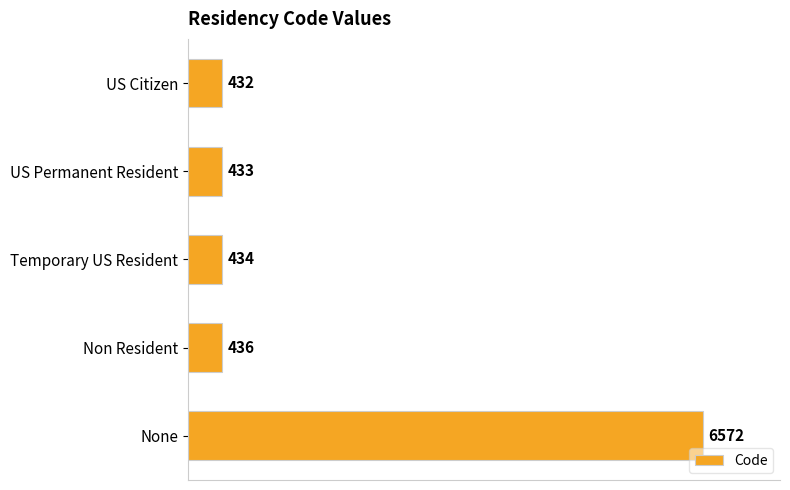

What is the change in value from US Citizen to US Permanent Resident?

+1